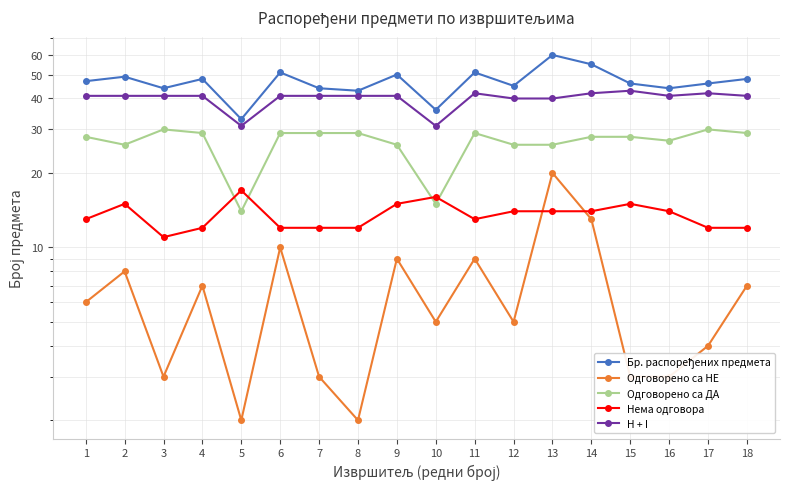

Reading right to left, list all the values displayed in this chart.

Бр. распоређених предмета: 48	46	44	46	55	60	45	51	36	50	43	44	51	33	48	44	49	47
Одговорено са НЕ: 7	4	3	3	13	20	5	9	5	9	2	3	10	2	7	3	8	6
Одговорено са ДА: 29	30	27	28	28	26	26	29	15	26	29	29	29	14	29	30	26	28
Нема одговора: 12	12	14	15	14	14	14	13	16	15	12	12	12	17	12	11	15	13
H + I: 41	42	41	43	42	40	40	42	31	41	41	41	41	31	41	41	41	41